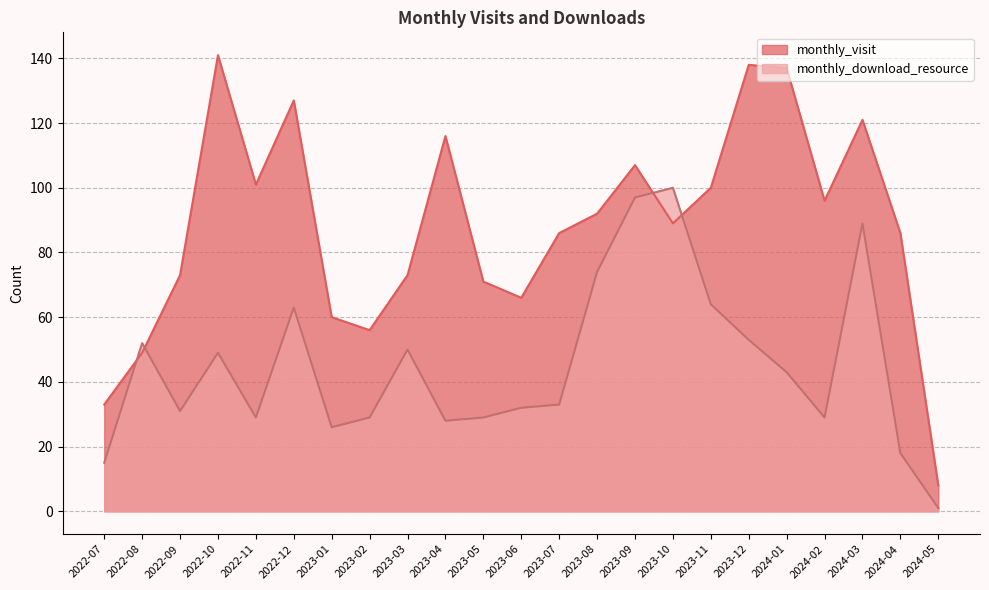

Read the monthly_download_resource value at 2024-03.

89